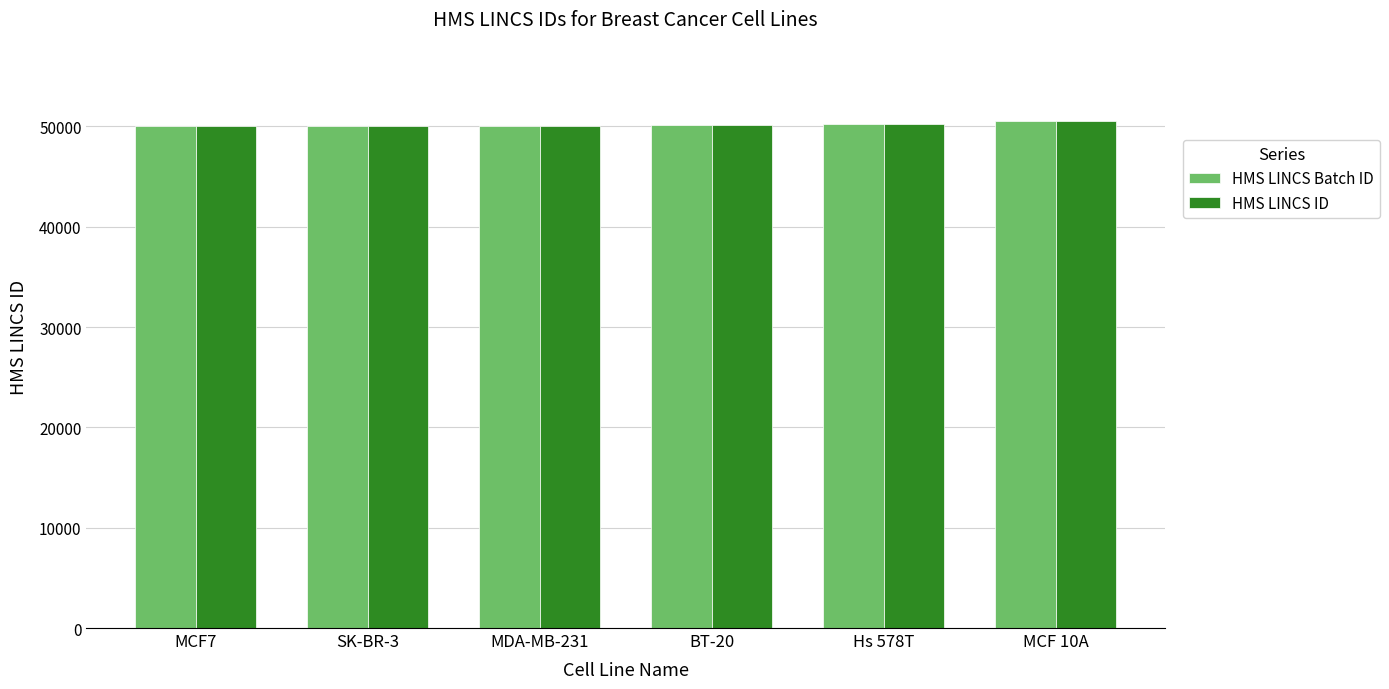

What is the total value across all series at SK-BR-3?

100114